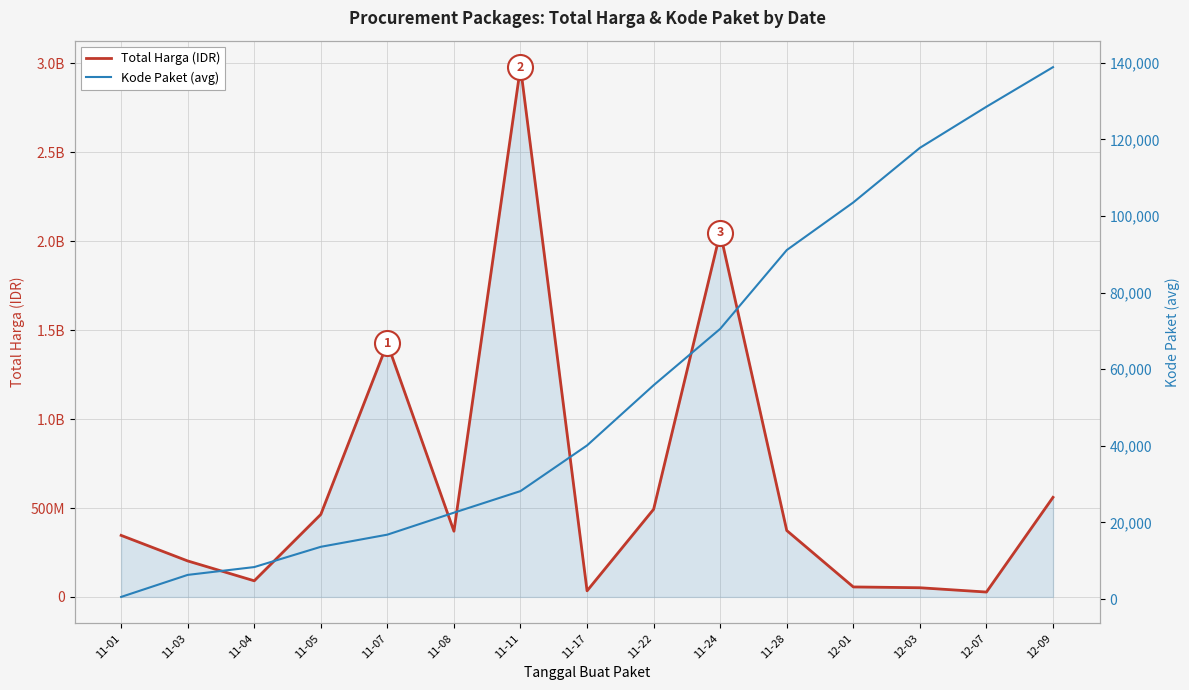

Which category has the lowest value across all series?

11-01